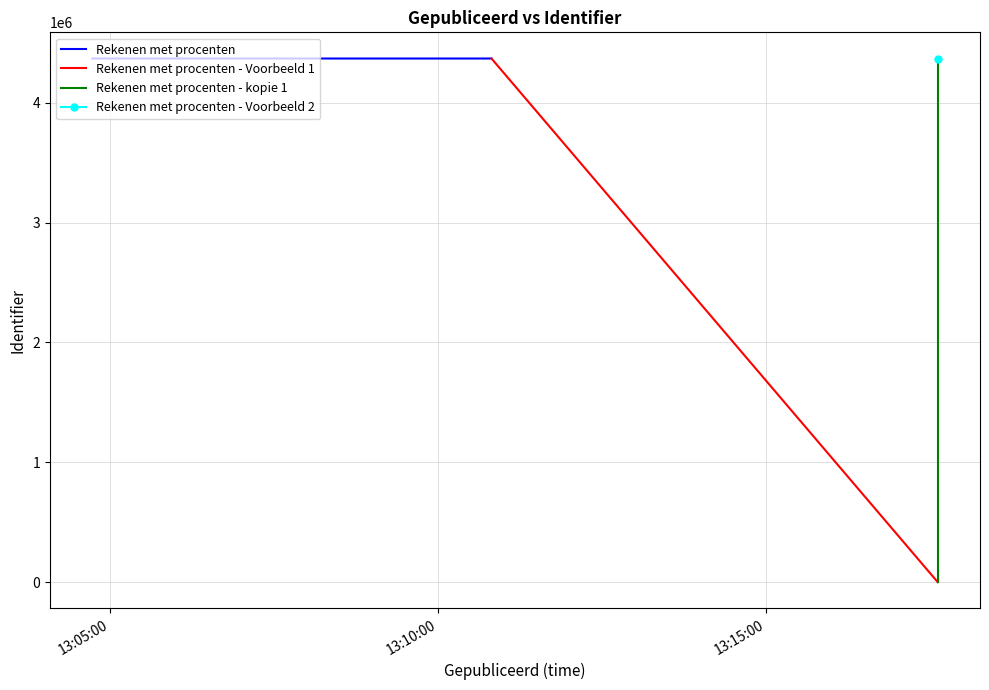

The Rekenen met procenten series shows 4369652 at 13:10:00. True or false?

True